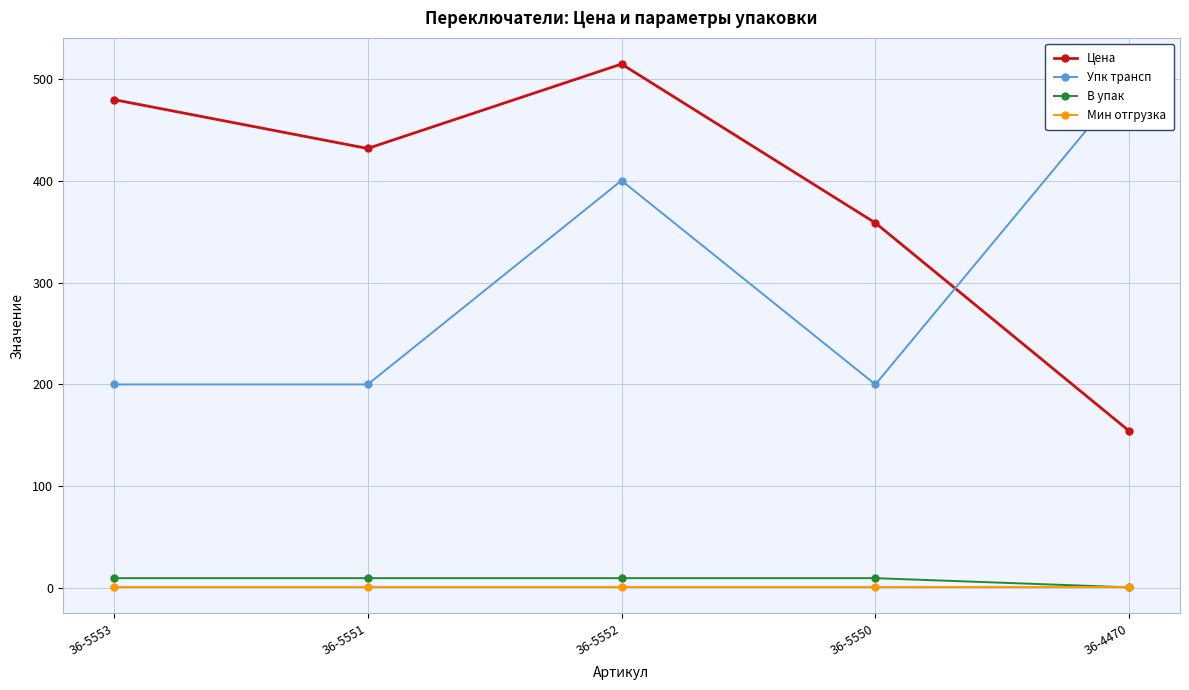

Count the number of data series in this chart.

4